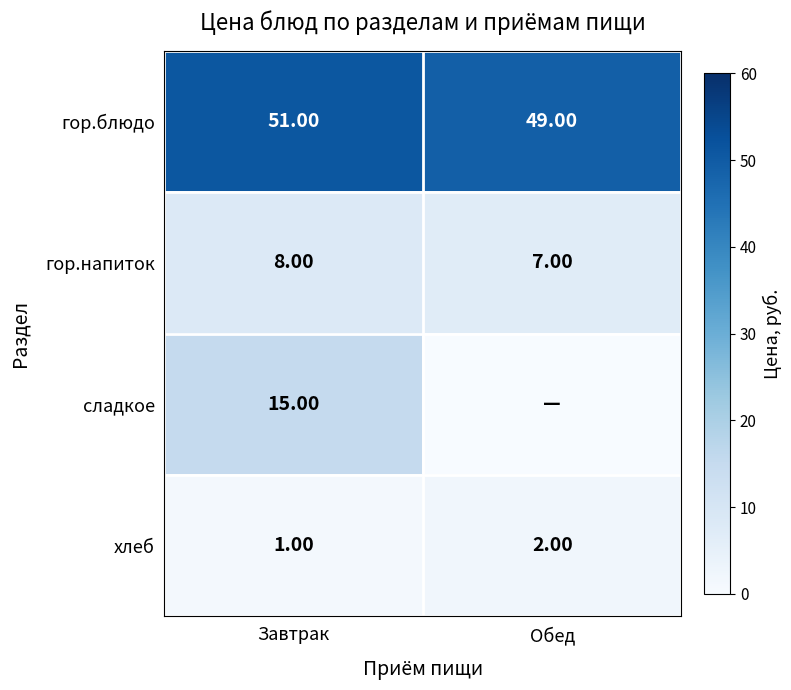

Count the хлеб values in the range 1 to 2.

2